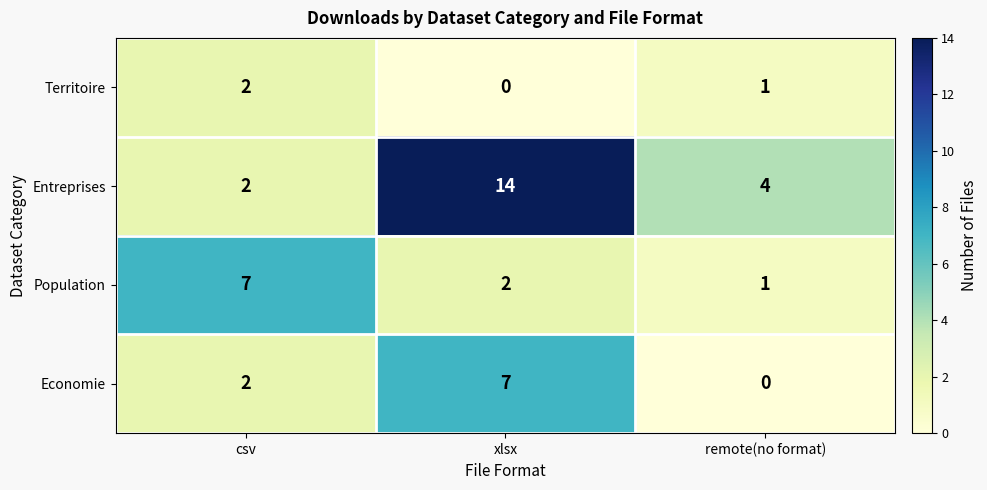

What is the sum of all Entreprises values?

20